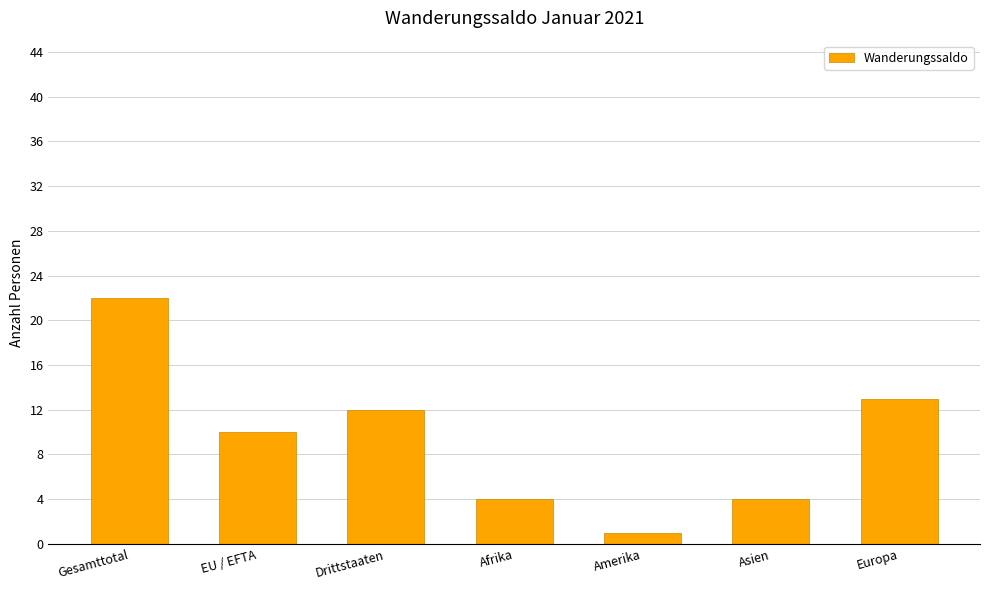

Which category has the highest value across all series?

Gesamttotal